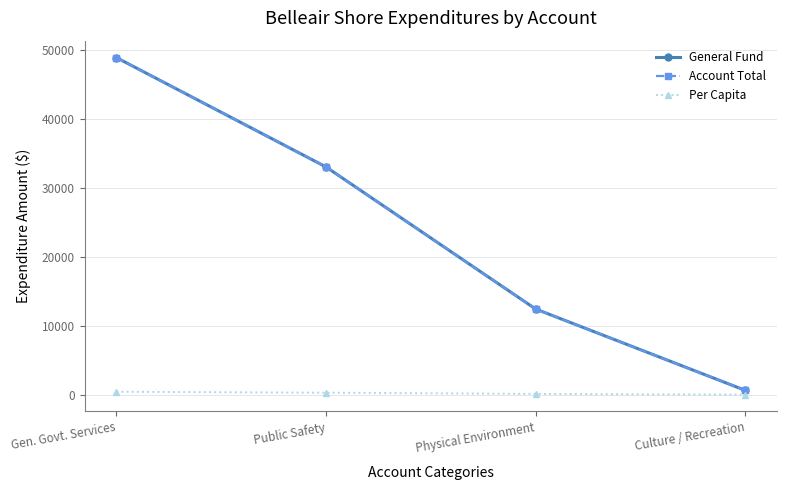

Does the chart have visible grid lines?

Yes